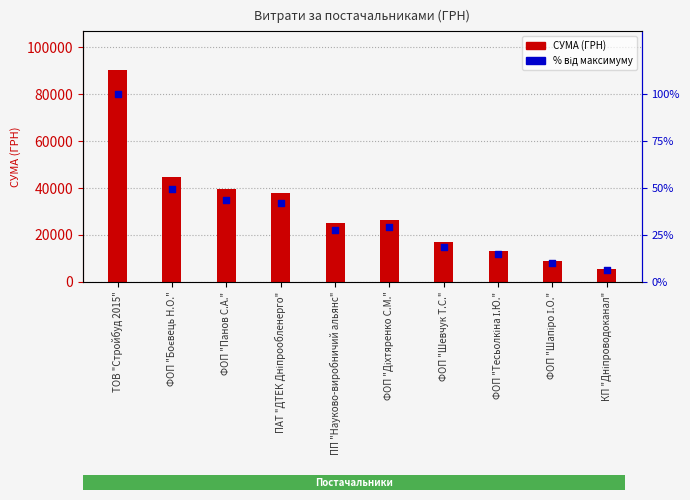

Which series reaches the maximum Y coordinate?

СУМА (ГРН)